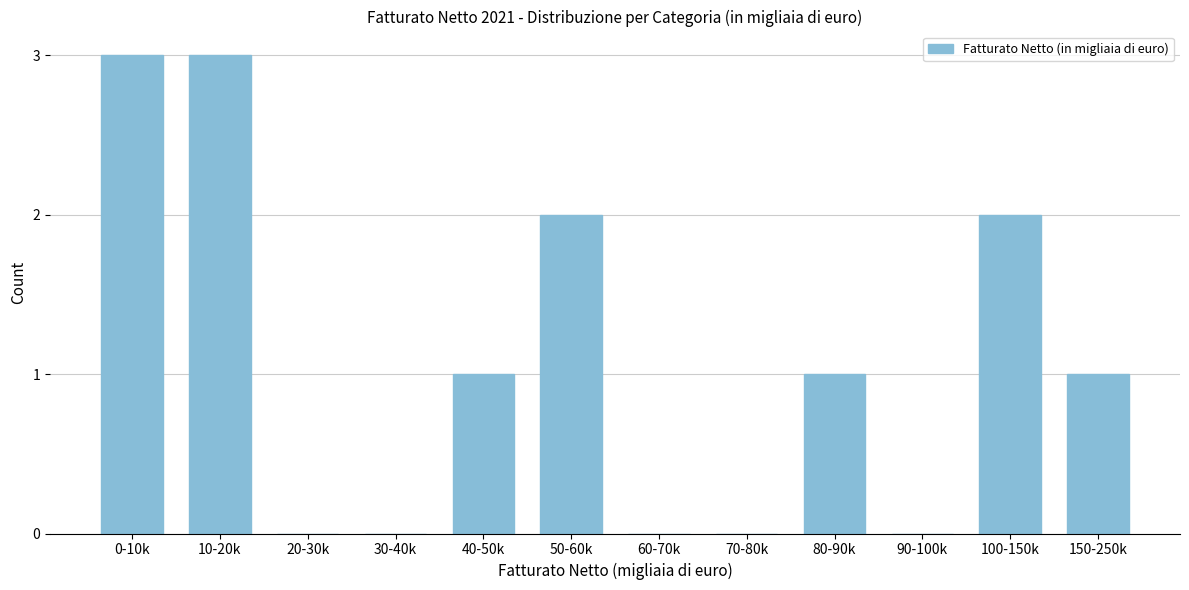

Reading left to right, extract all data points from this chart.

0-10k=3	10-20k=3	20-30k=0	30-40k=0	40-50k=1	50-60k=2	60-70k=0	70-80k=0	80-90k=1	90-100k=0	100-150k=2	150-250k=1